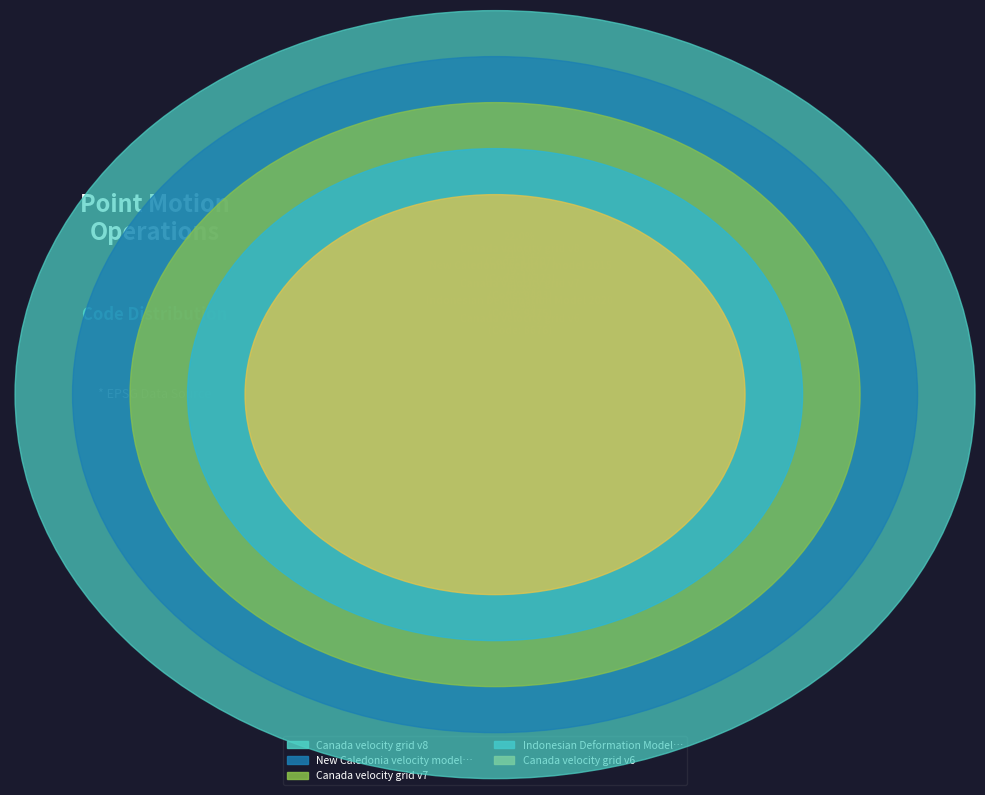

What is the change in value from Canada velocity grid v7 to New Caledonia velocity model 2015?

+840